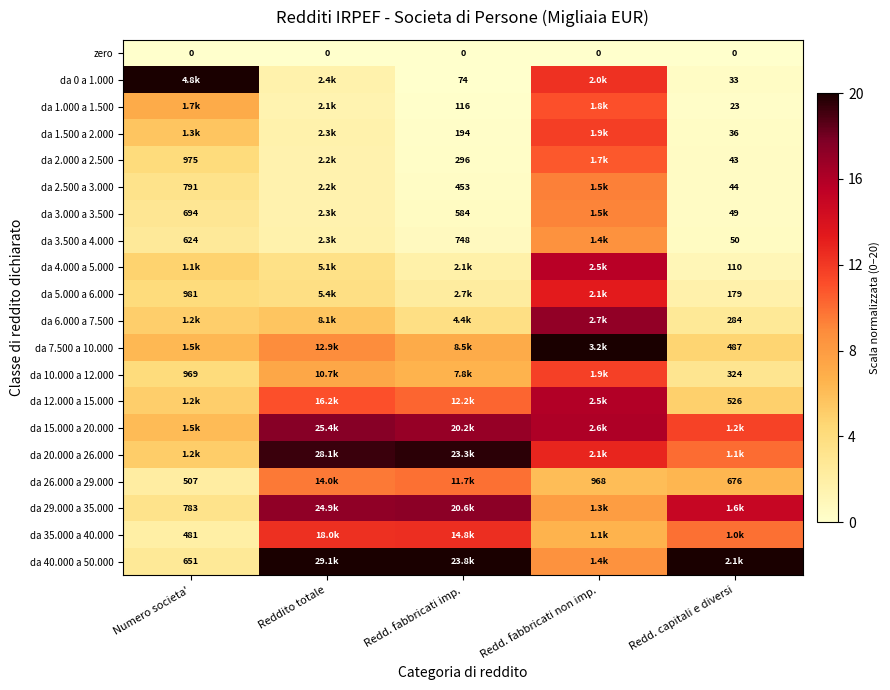

What is the total value across all series at Redd. capitali e diversi?

93.6